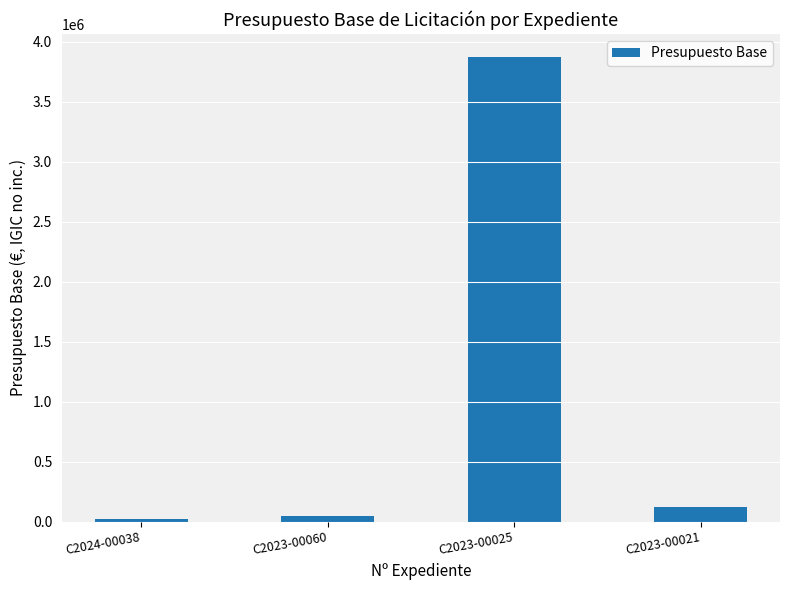

Reading left to right, transcribe all the data shown in this chart.

C2024-00038=24450.0	C2023-00060=51975.0	C2023-00025=3871009.0	C2023-00021=123609.4